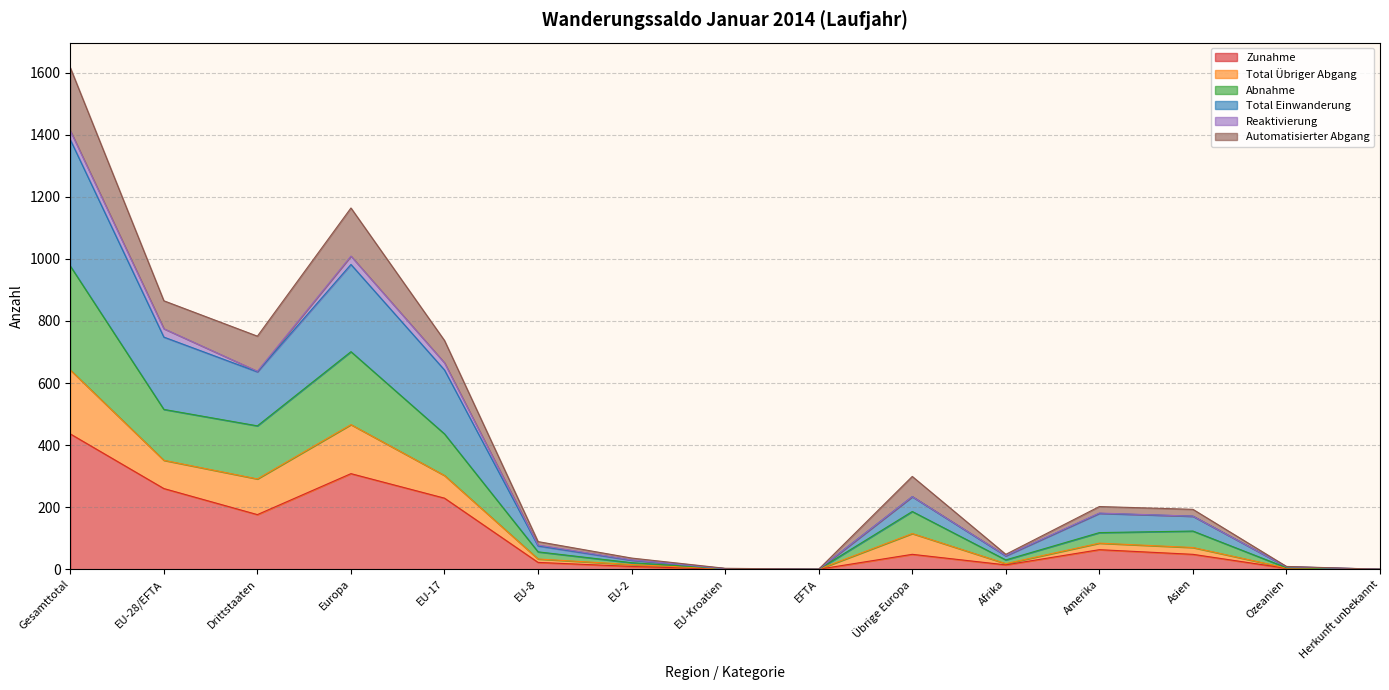

Is the value of Total Übriger Abgang at Herkunft unbekannt greater than the value of Zunahme at EU-8?

No